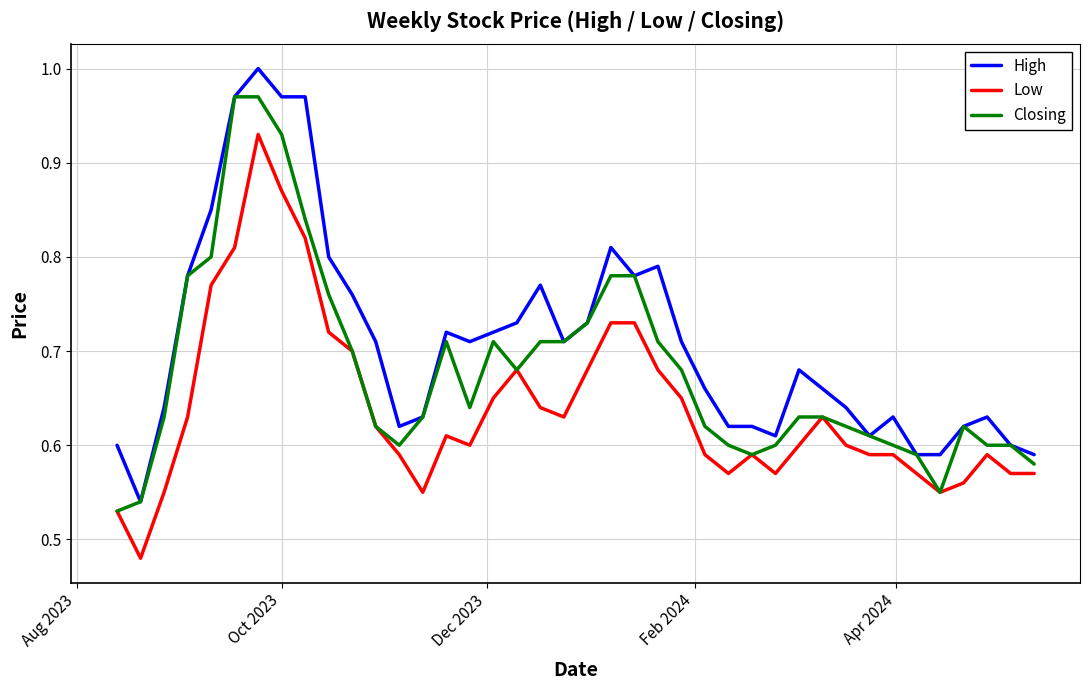

Which series has the largest total across all categories?

High